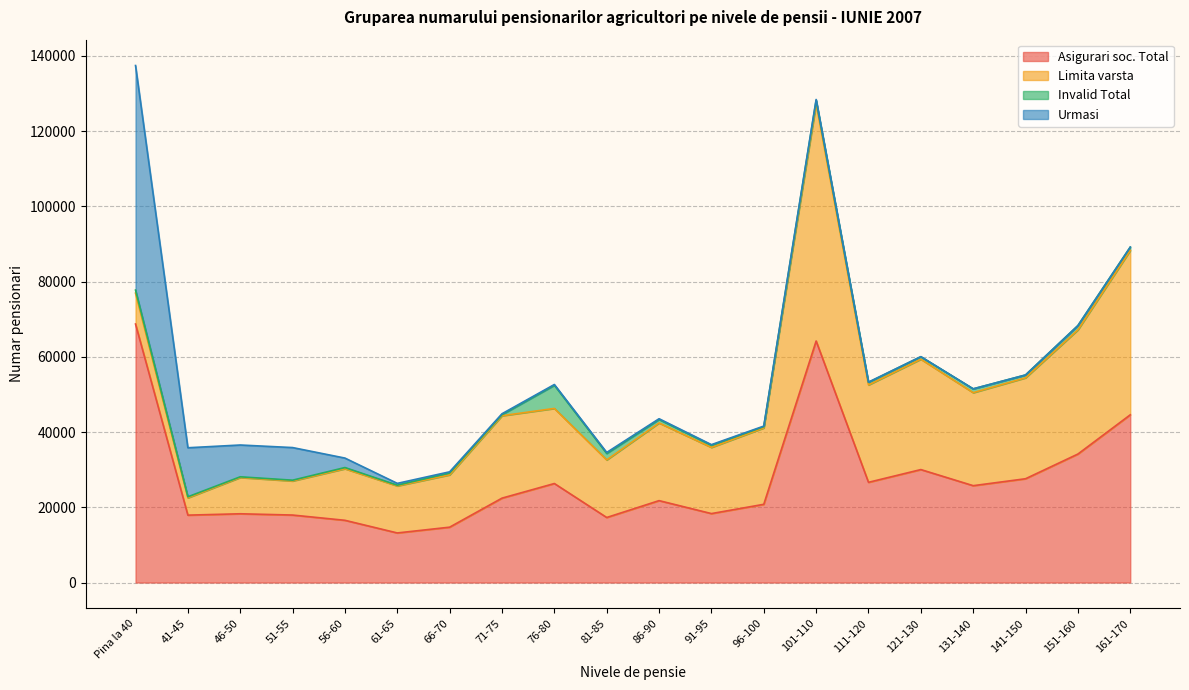

Which series ends up on top after the final intersection of Invalid Total and Urmasi?

Invalid Total